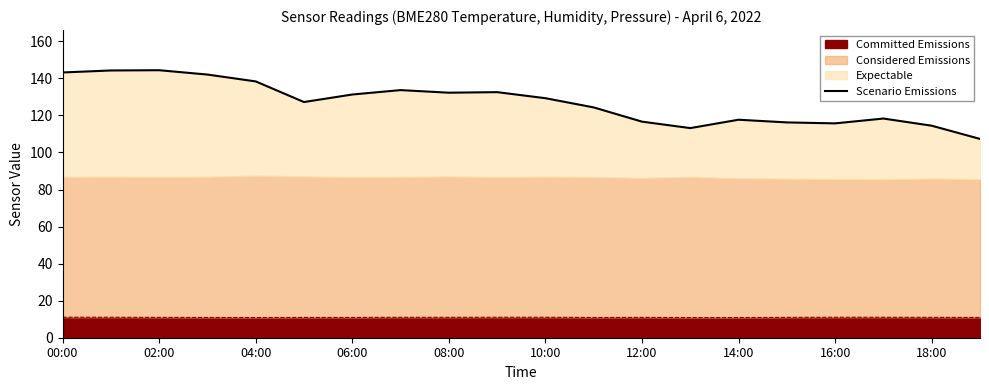

Does the chart display data point markers on the line(s)?

No